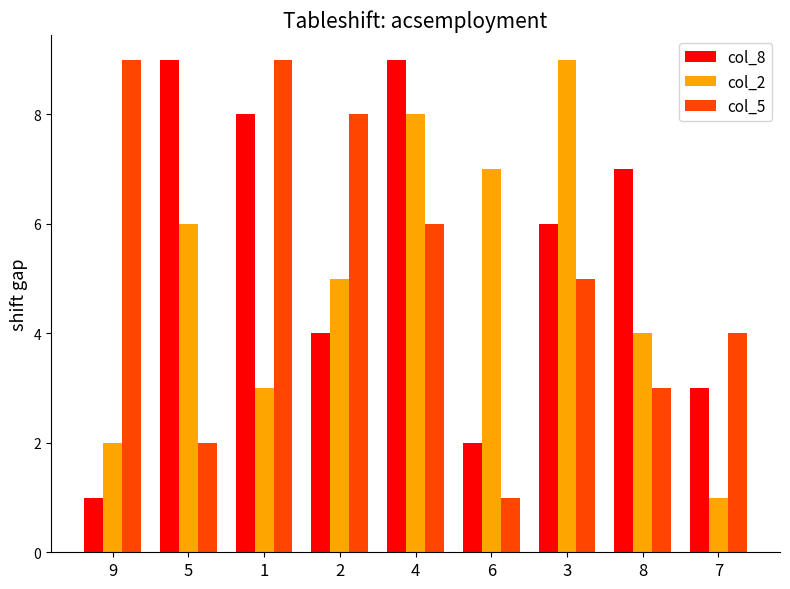

How many bars are there in total?

27